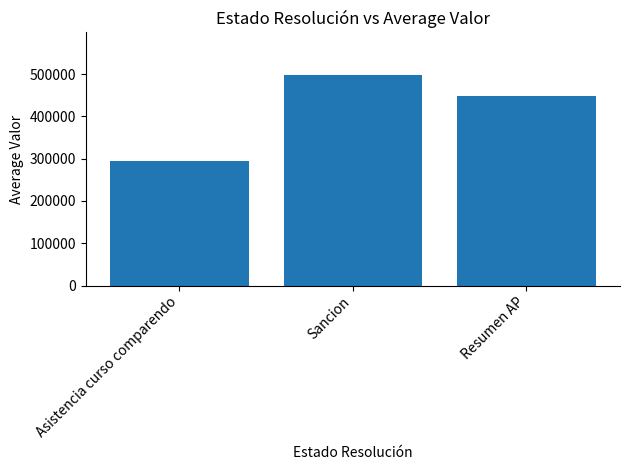

Are the bars grouped side by side (vs. stacked)?

No